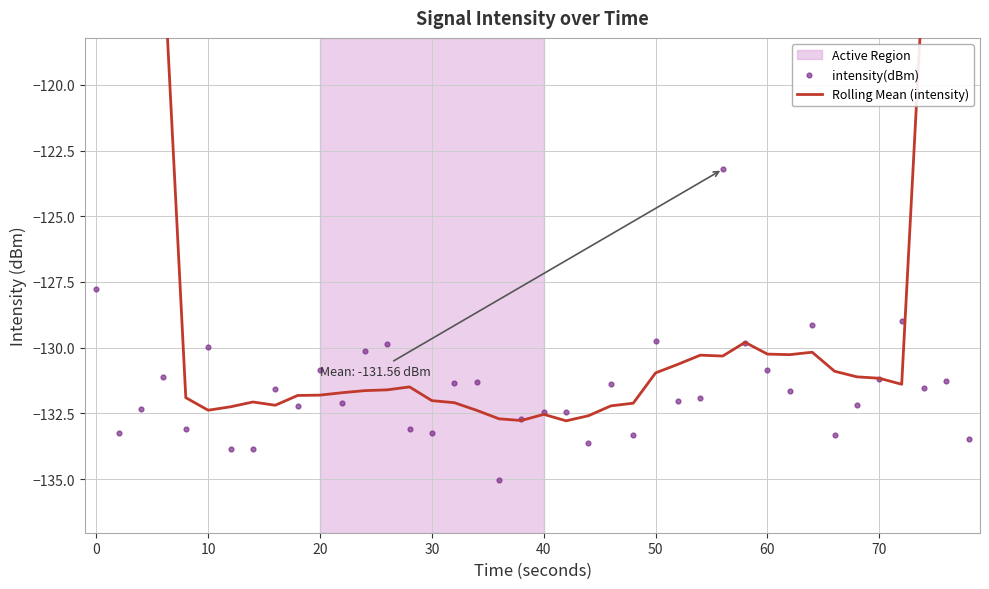

What are all the series names shown in the legend?

Rolling Mean (intensity), intensity(dBm)